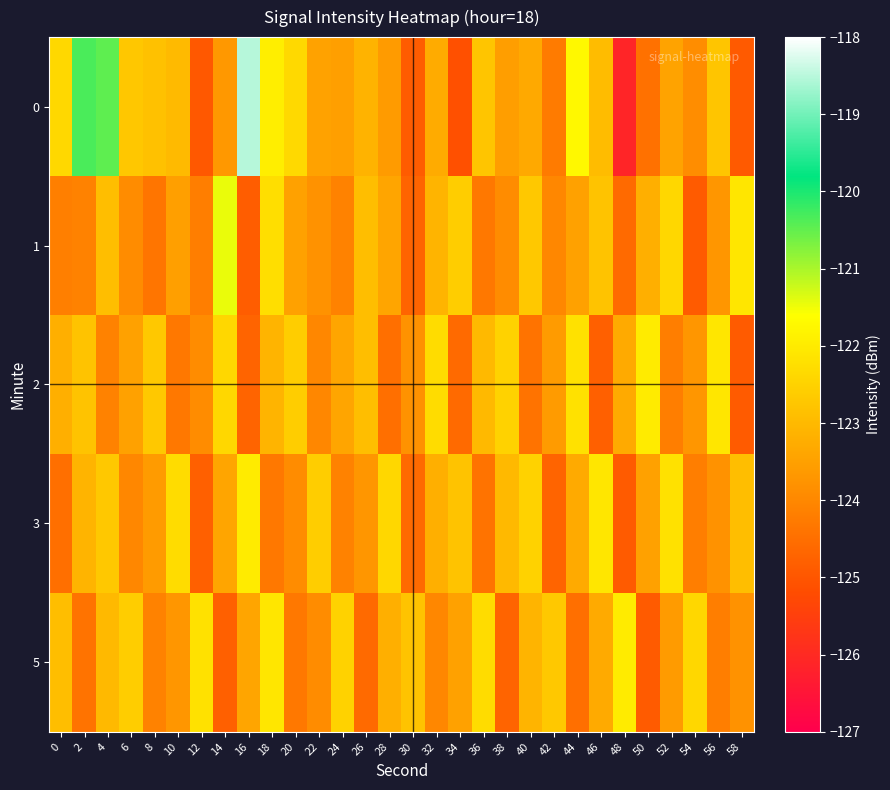

At which category does the chart reach its peak across all series?

16